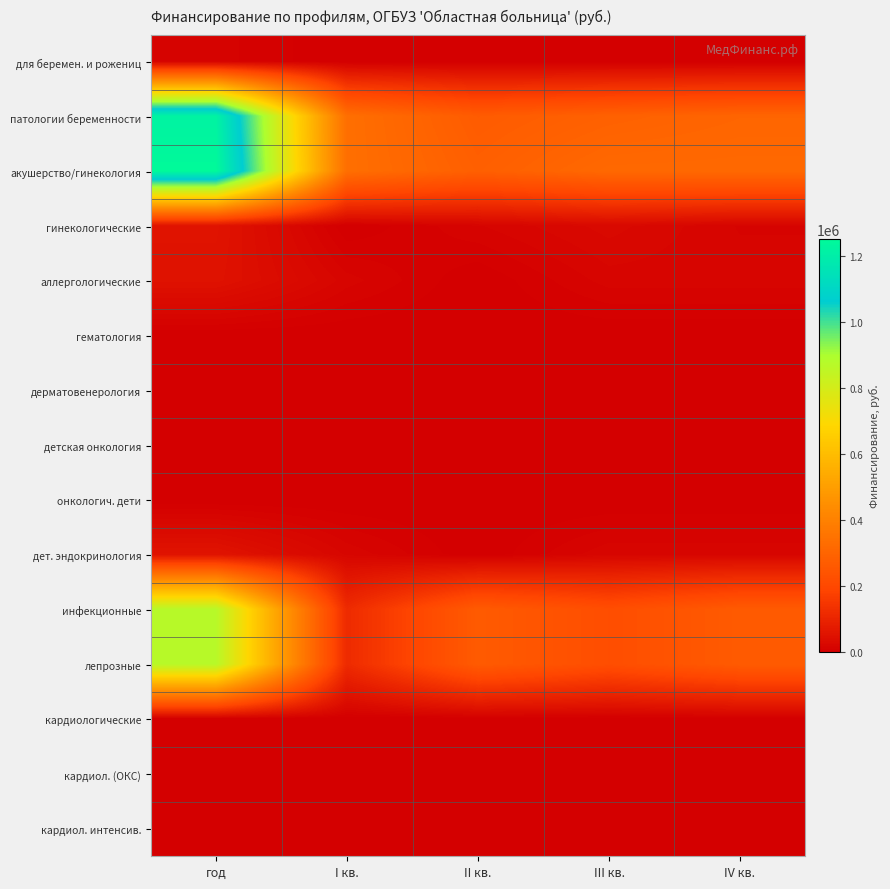

At which category does the chart reach its minimum across all series?

I кв.